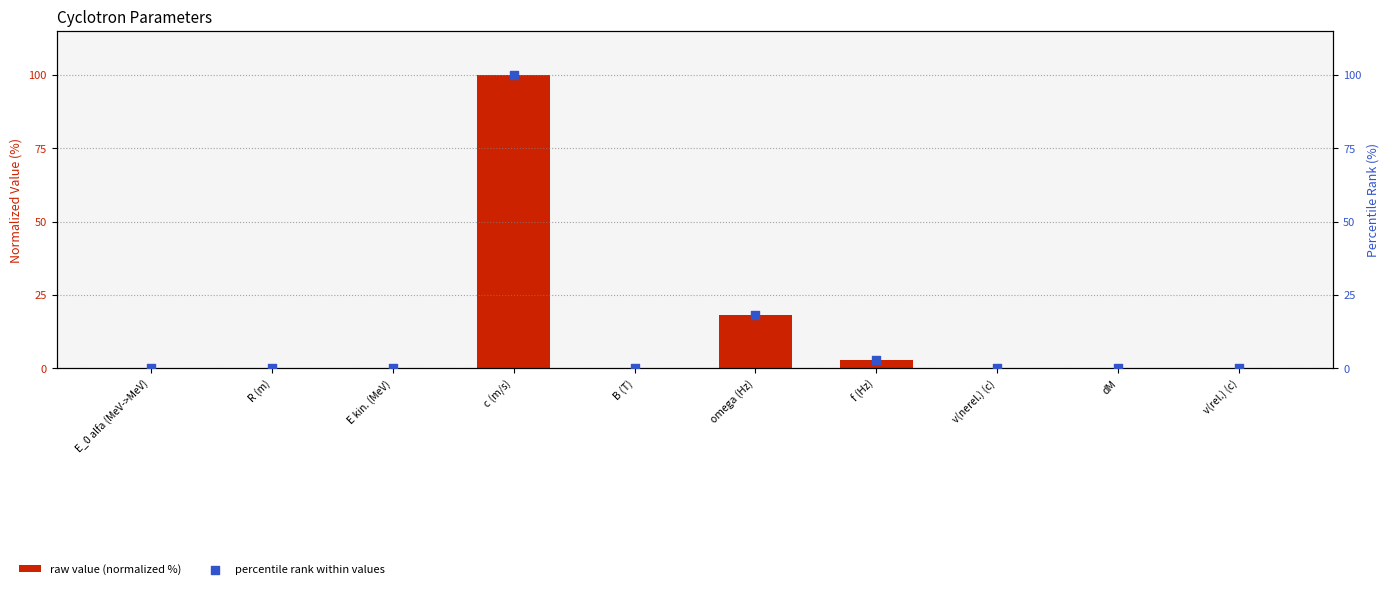

What are all the series names shown in the legend?

raw value (normalized %), percentile rank within values